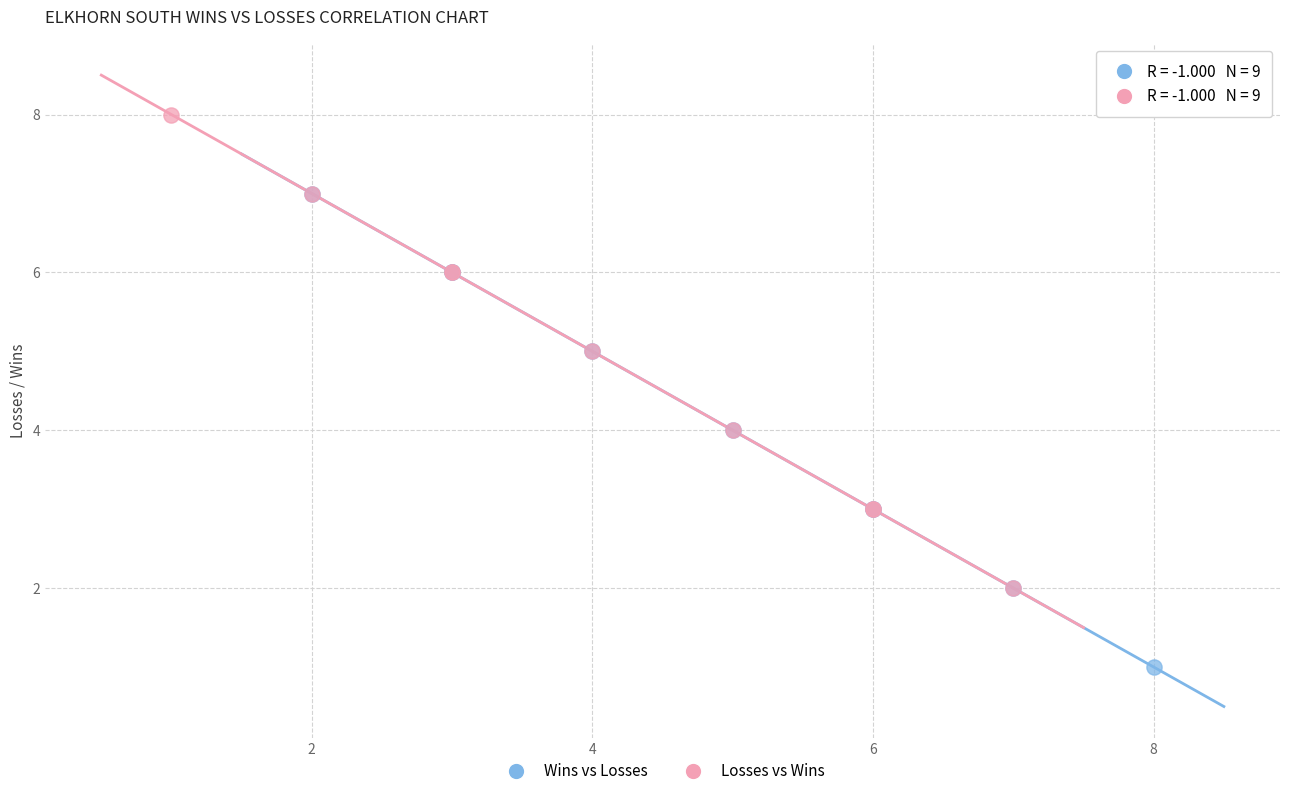

Which series reaches the maximum Y coordinate?

Losses vs Wins